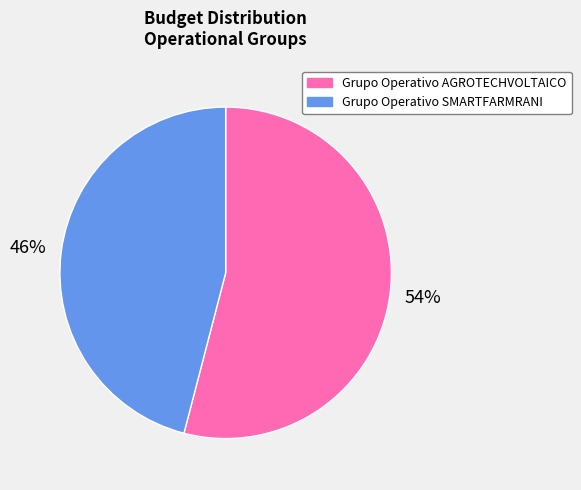

The Grupo Operativo AGROTECHVOLTAICO slice represents 54% of the pie. True or false?

True